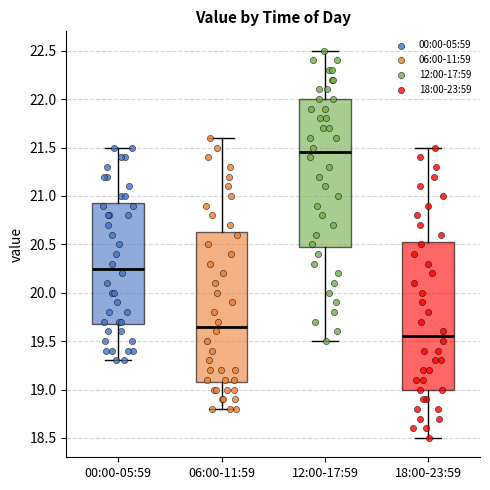

Where is the lower edge of the box for 18:00-23:59 on the y-axis? The values are not printed on the chart, so give them approximately, as read against the axis.

19.00